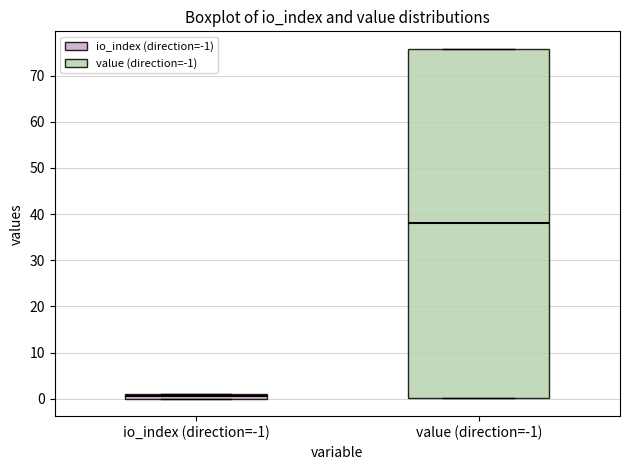

Comparing the boxes themselves (not the whiskers), which one is the tallest?

value (direction=-1)